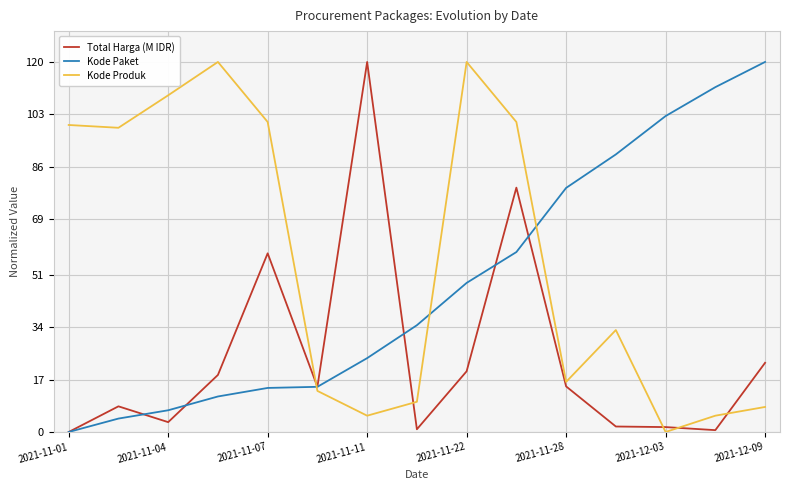

How many values in Total Harga (M IDR) are above zero?

14